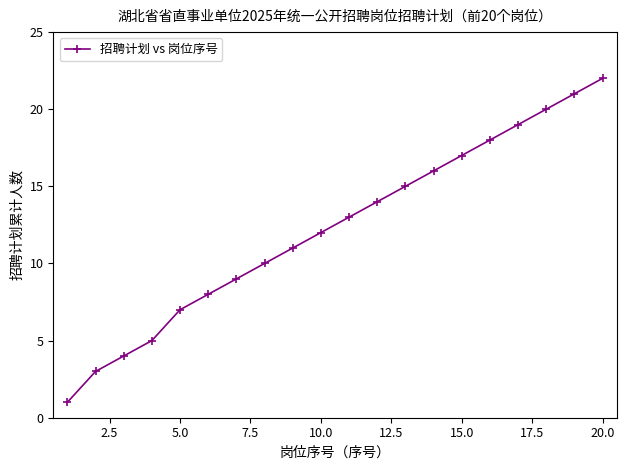

Is this an area chart (filled region under the line)?

No